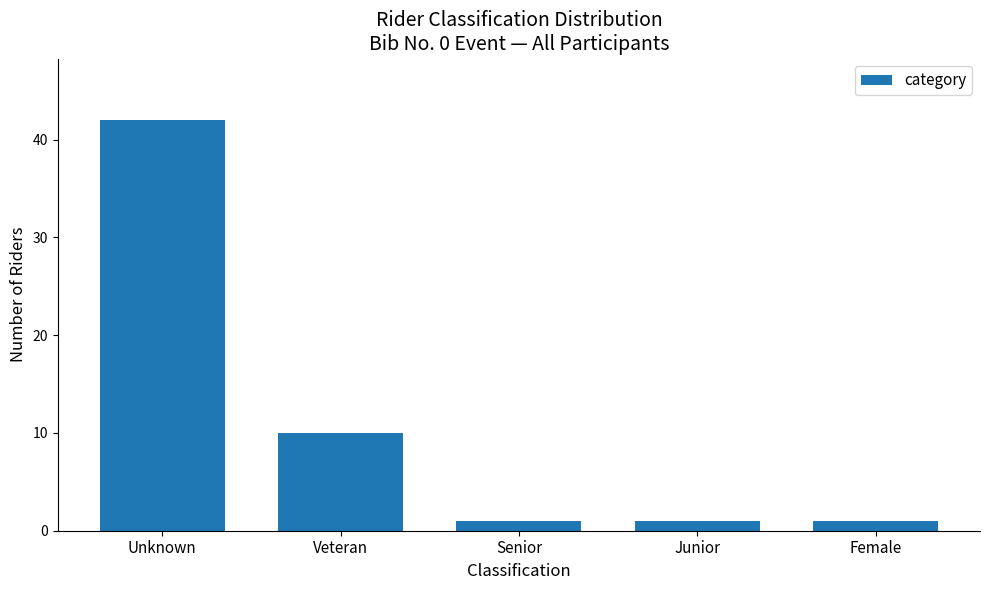

Reading left to right, what are all the values shown in this chart?

42	10	1	1	1